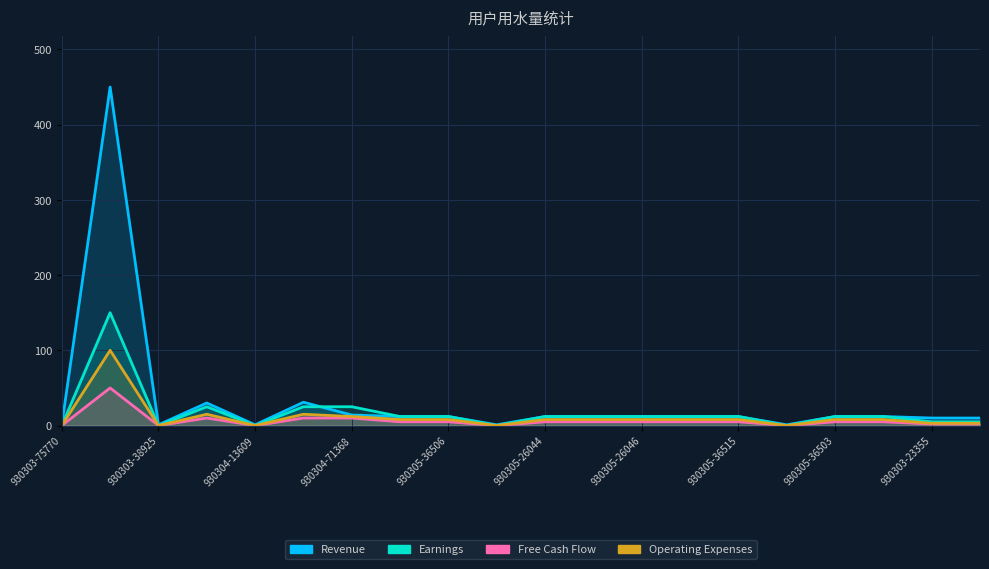

True or false: Revenue has more than 1 interior local peaks.

True